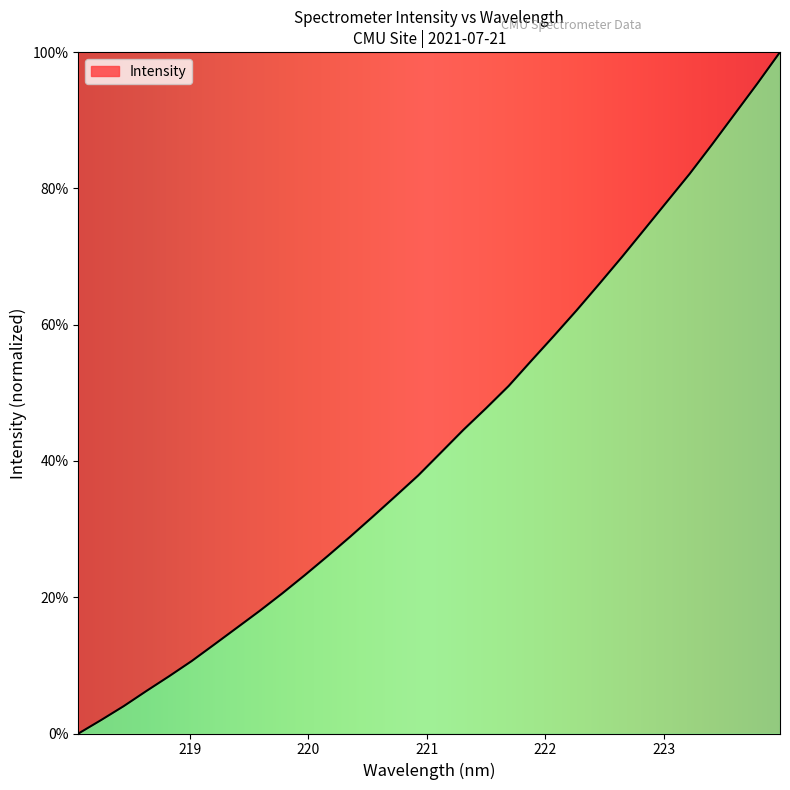

True or false: the data has more than 2 interior local peaks.

False